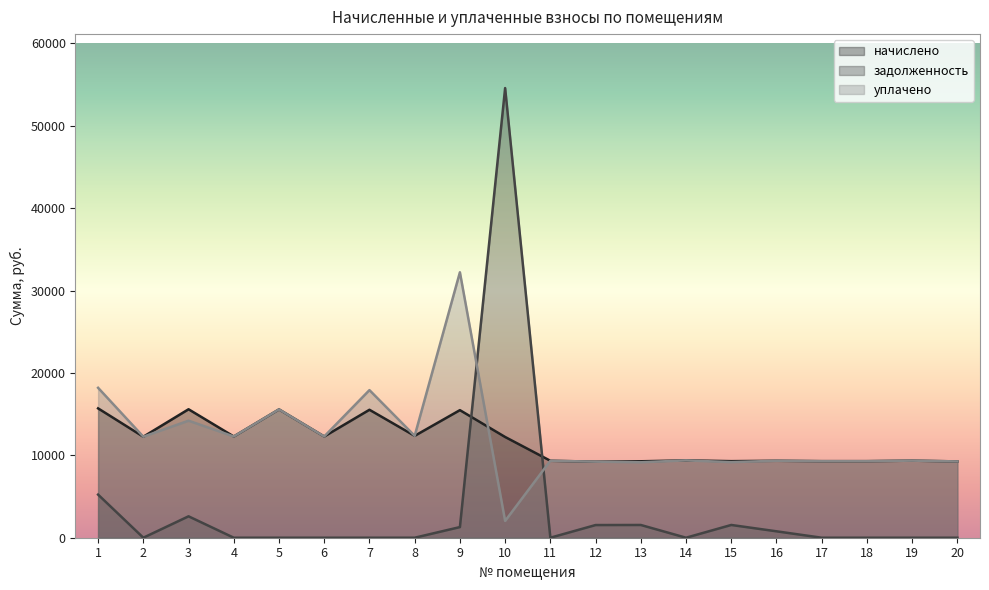

Is the value of начислено at 10 greater than the value of уплачено at 20?

Yes